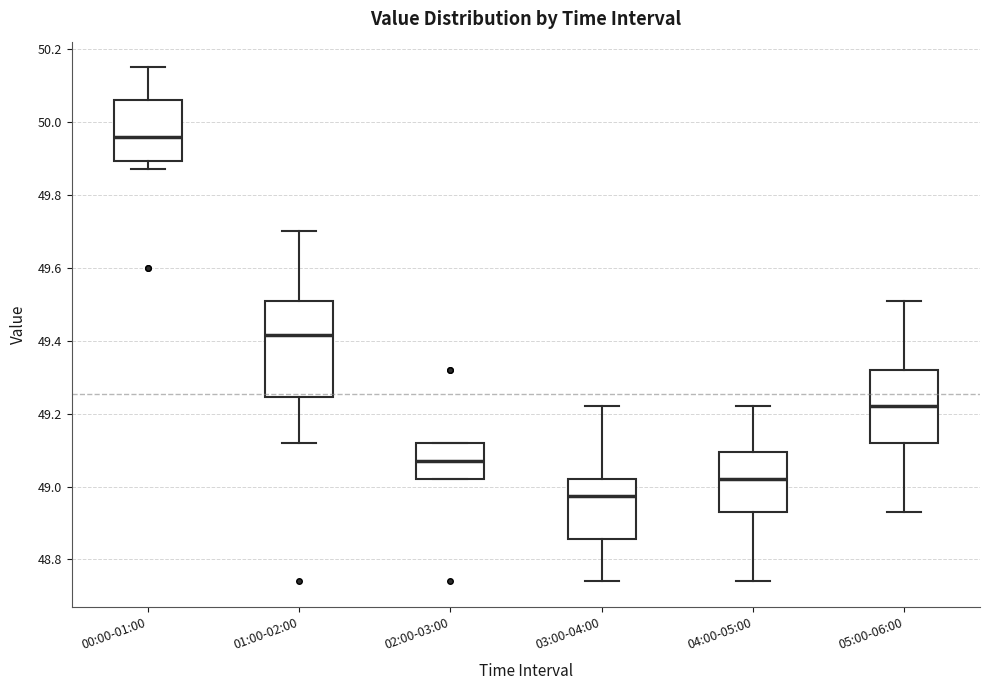

Comparing the boxes themselves (not the whiskers), which one is the tallest?

01:00-02:00